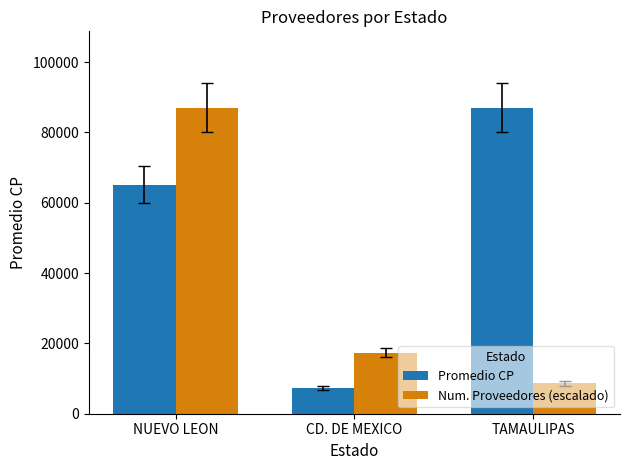

What is the smallest value displayed?

7215.0